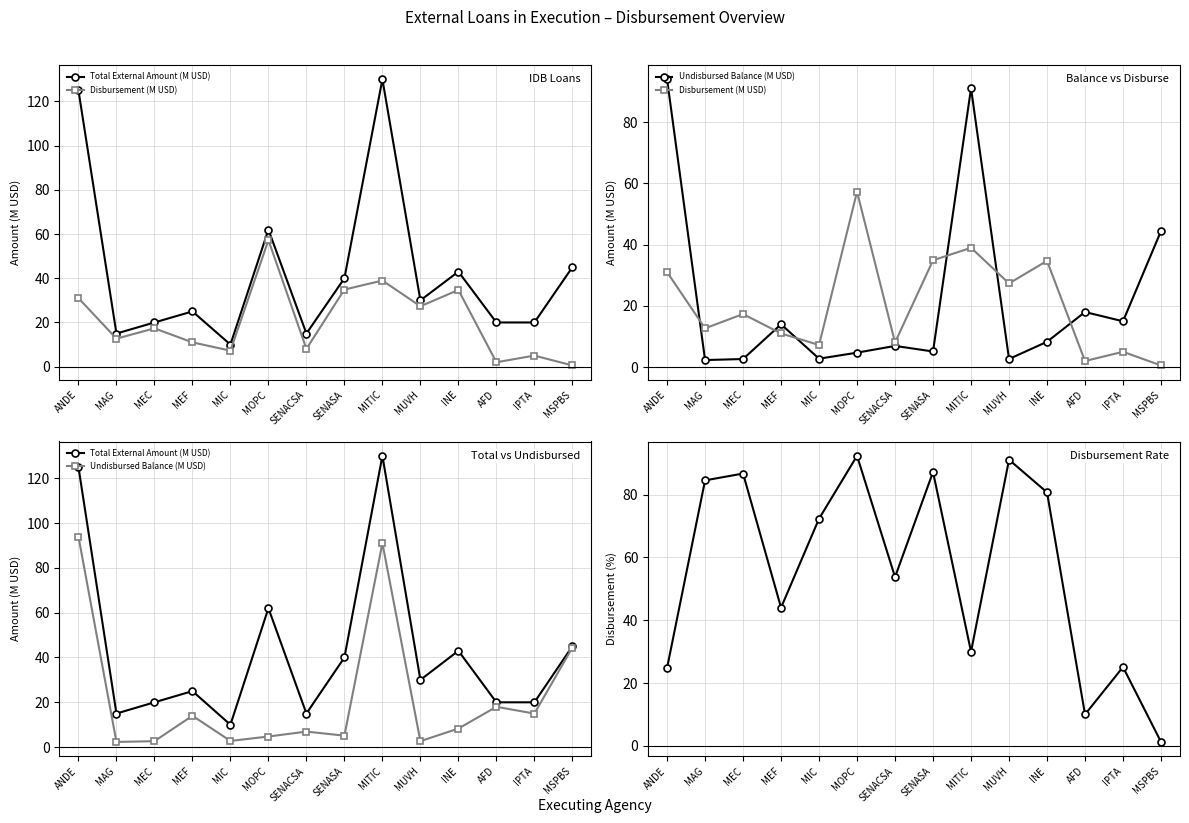

Where is Disbursement % (×1) nearest to the value 46?

MEF